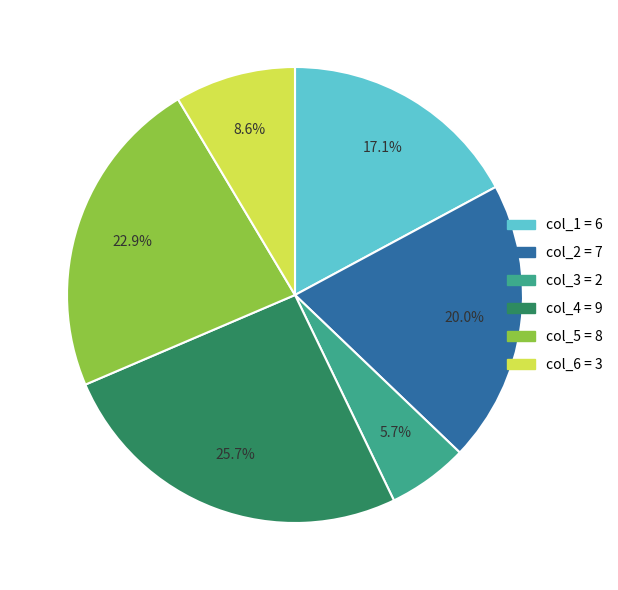

Count the number of slices in the pie.

6